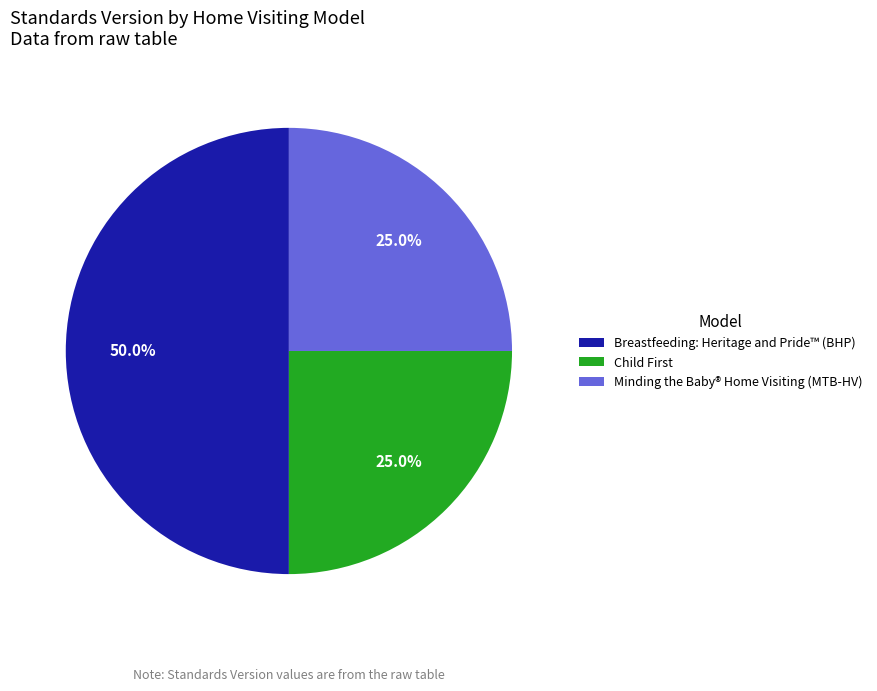

To the nearest percent, what is the average slice percentage?

33%